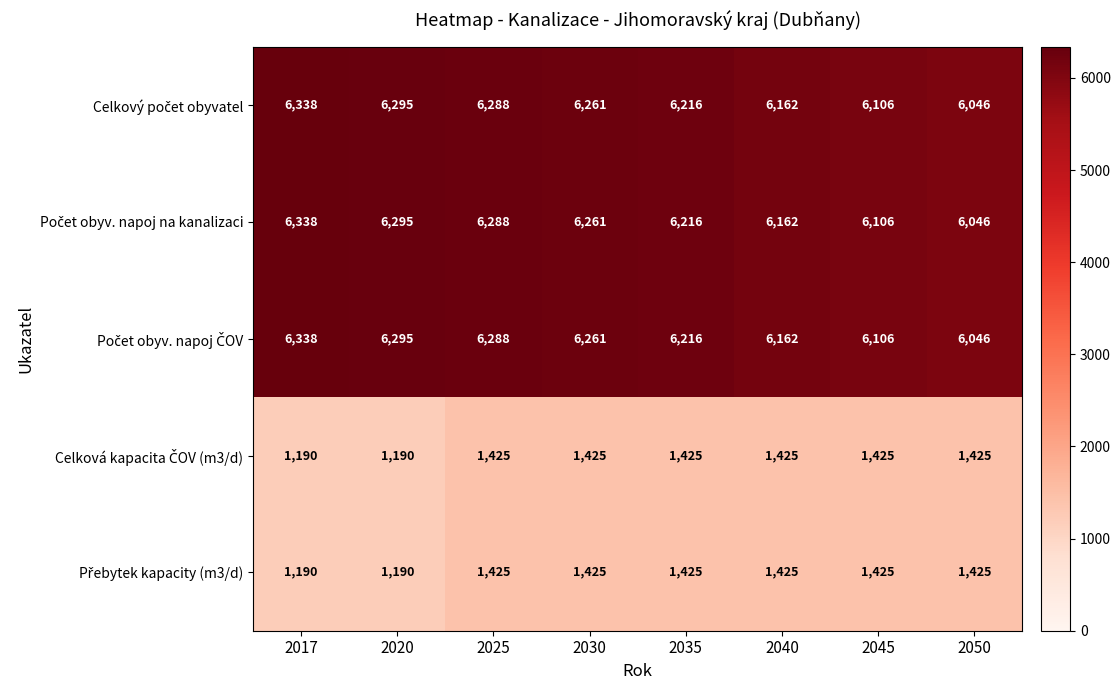

Which category has the highest value across all series?

2017